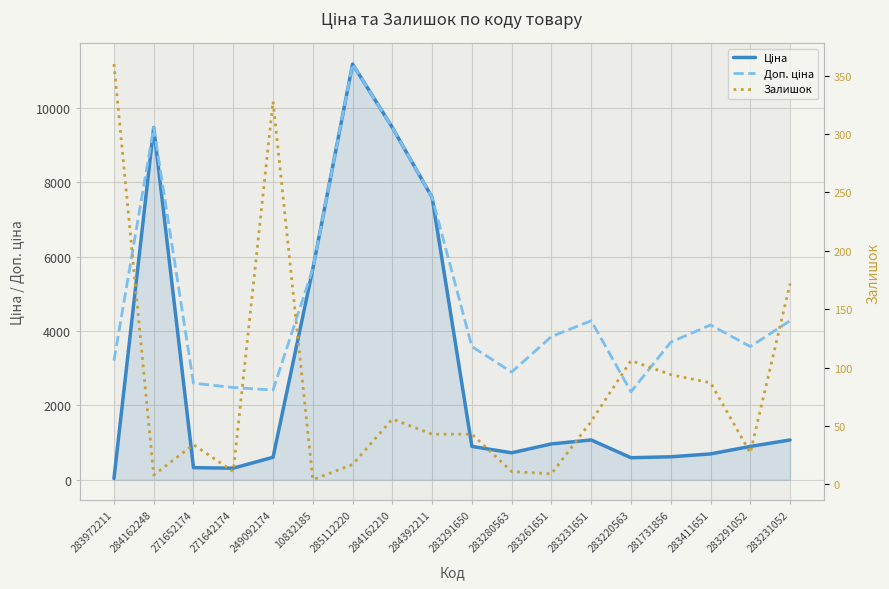

What are all the series names shown in the legend?

Ціна, Доп. ціна, Залишок